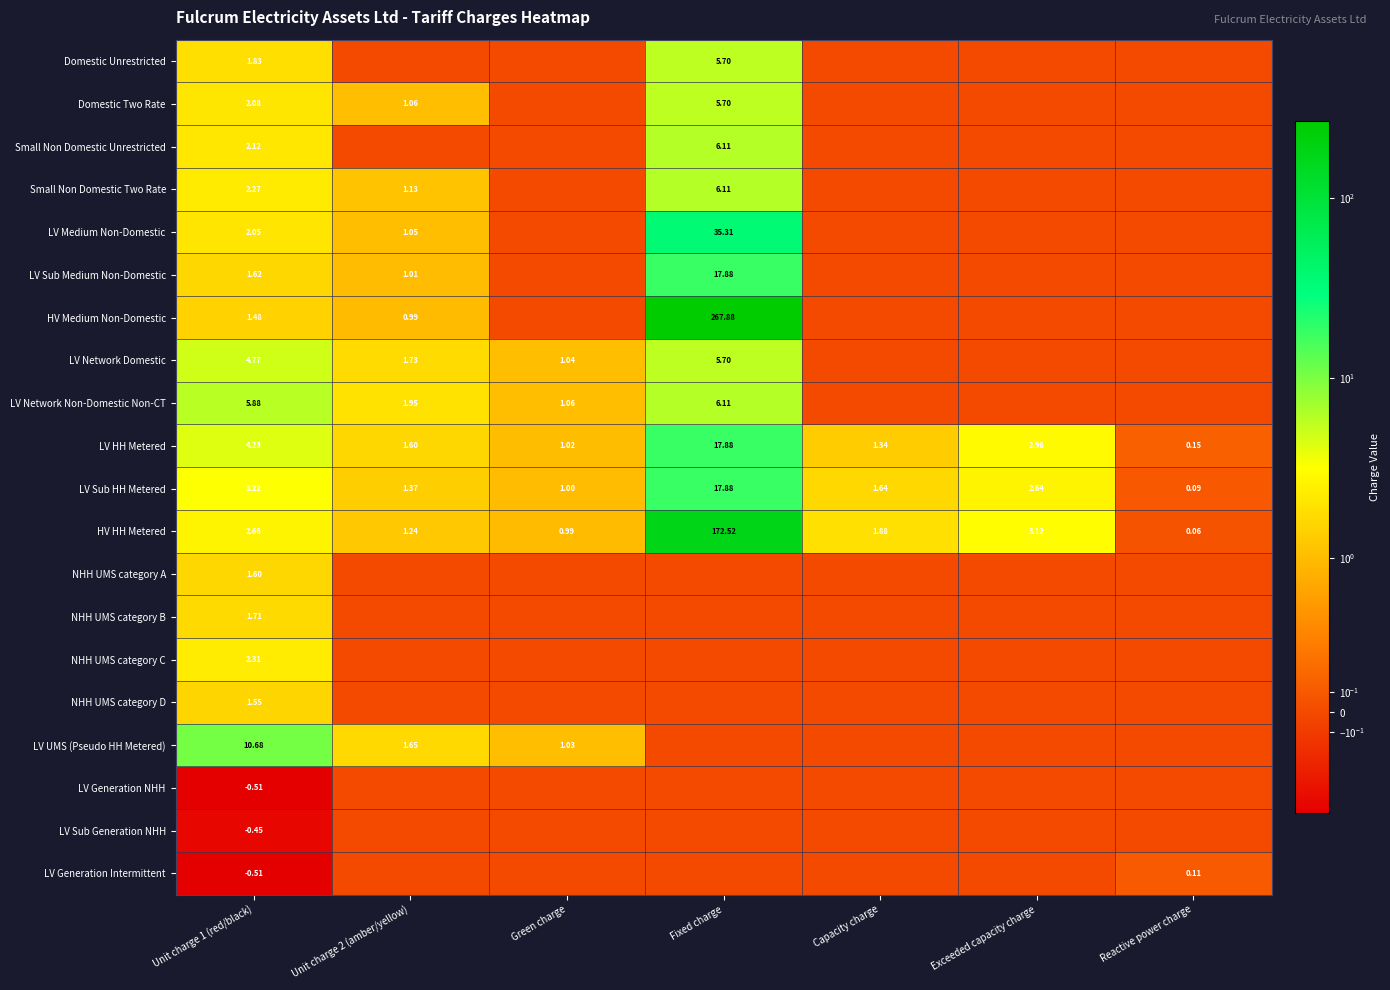

Is the value of LV UMS (Pseudo HH Metered) at Unit charge 1 (red/black) greater than the value of LV HH Metered at Reactive power charge?

Yes